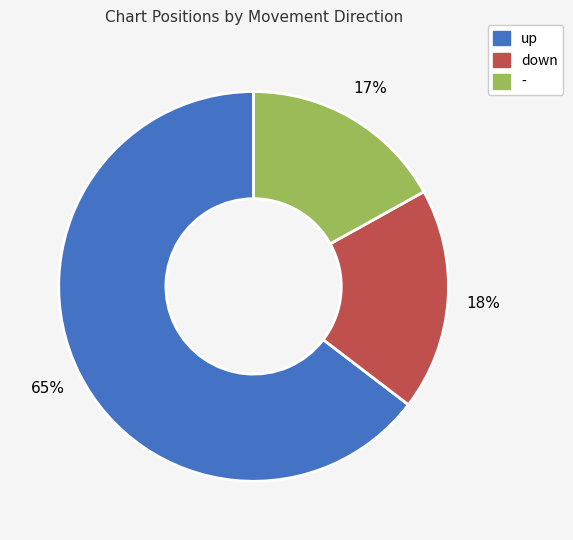

To the nearest percent, what is the combined percentage of up and down?

83%